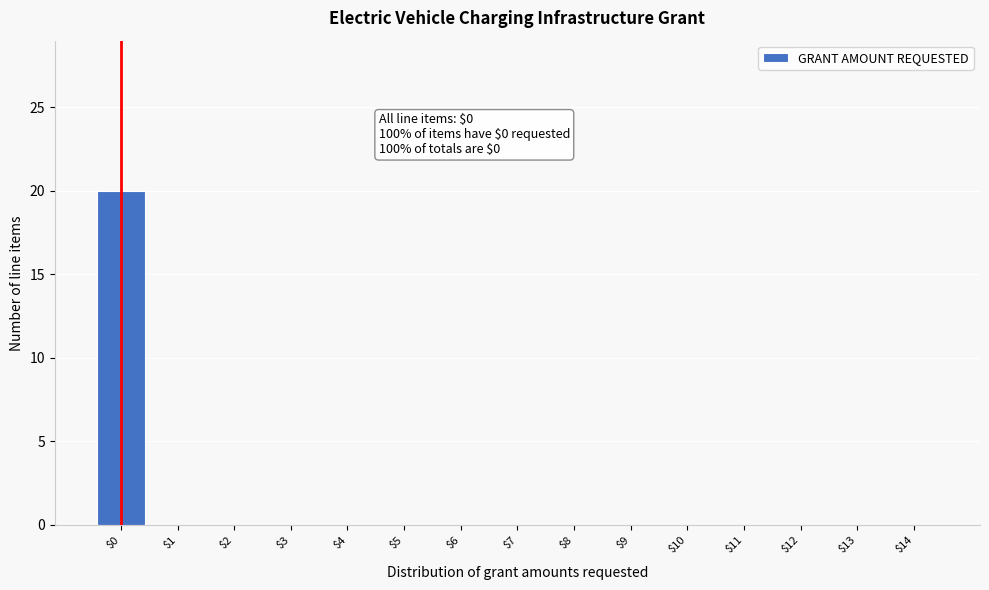

The value at $3 is 0. True or false?

True